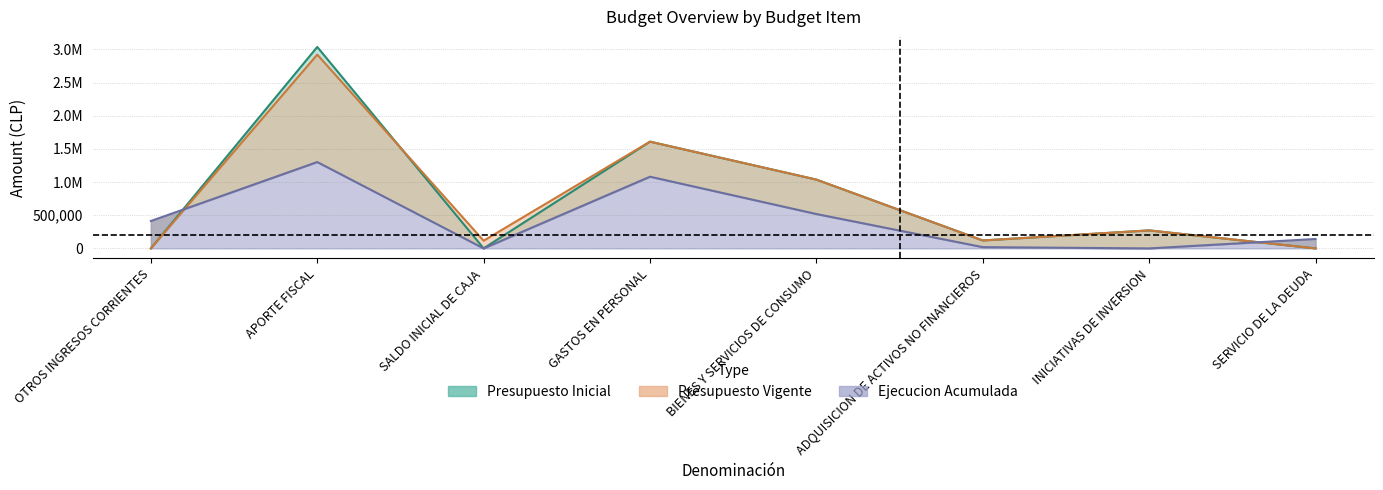

True or false: Ejecucion Acumulada has more than 0 points higher than both neighbors.

True